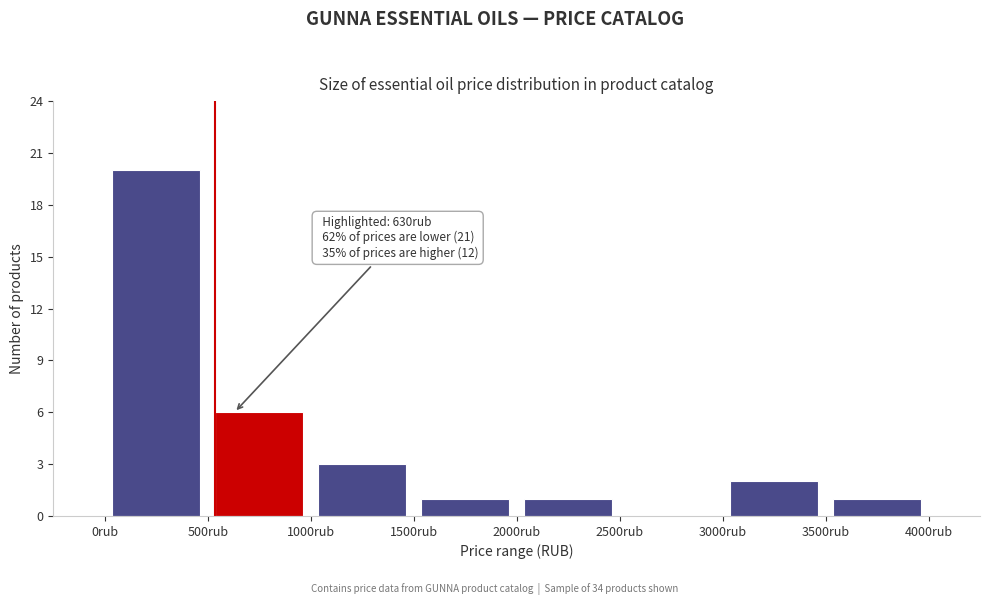

Which range on the x-axis has the tallest bar?

0 to 500